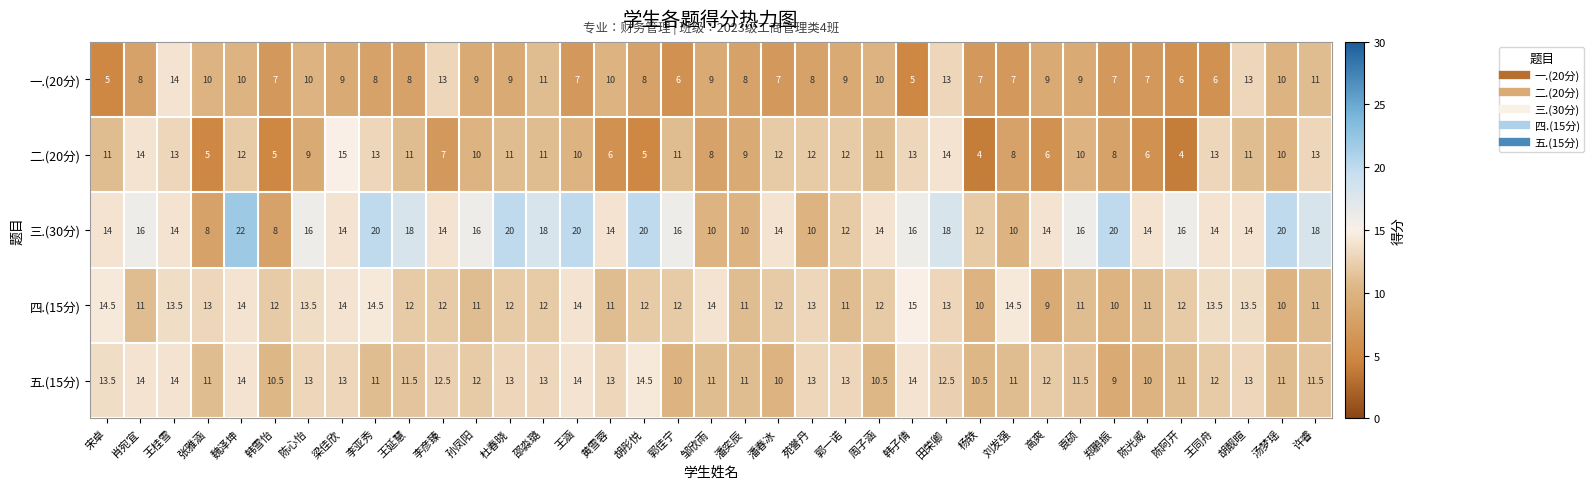

True or false: 四.(15分) has a value of 11.0 at 潘奕辰.

True